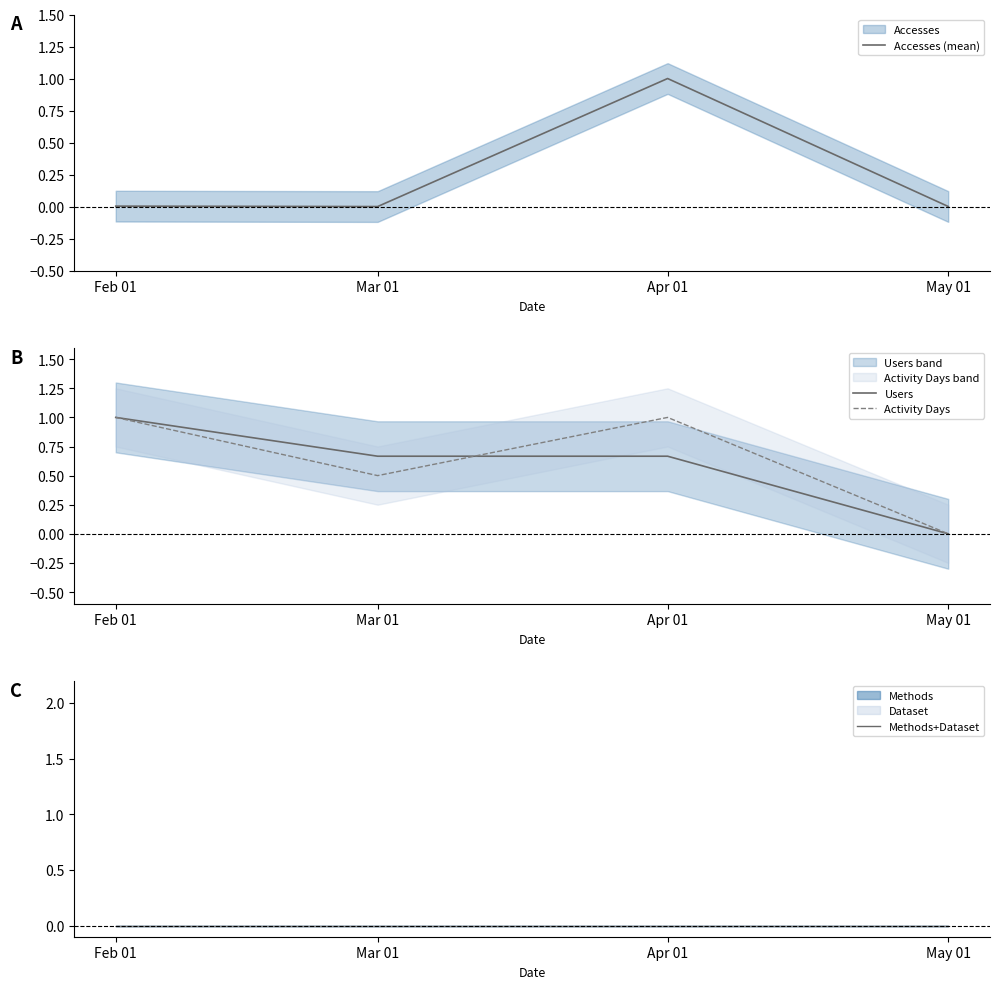

Which series has the largest total across all categories?

Activity Days